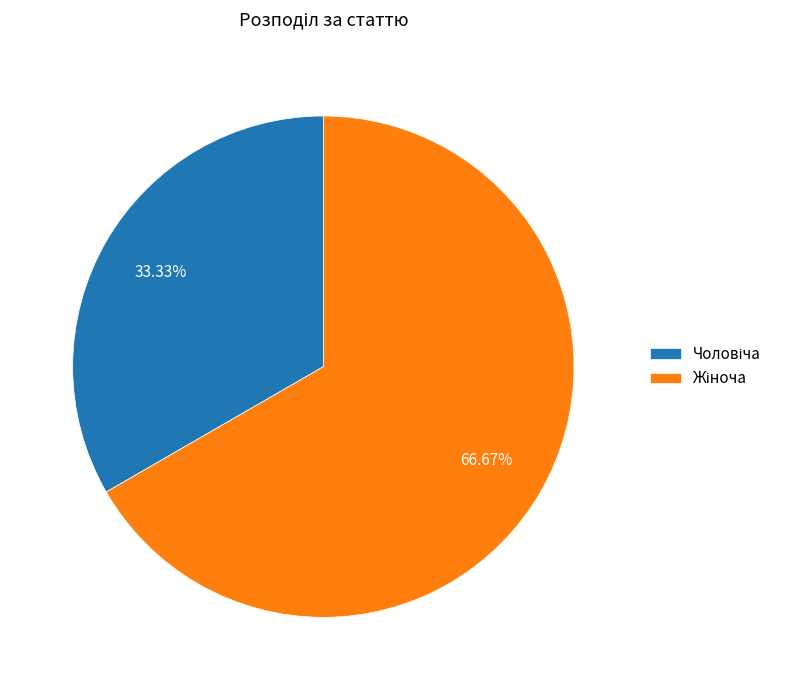

Is there any slice that represents more than half of the pie?

Yes